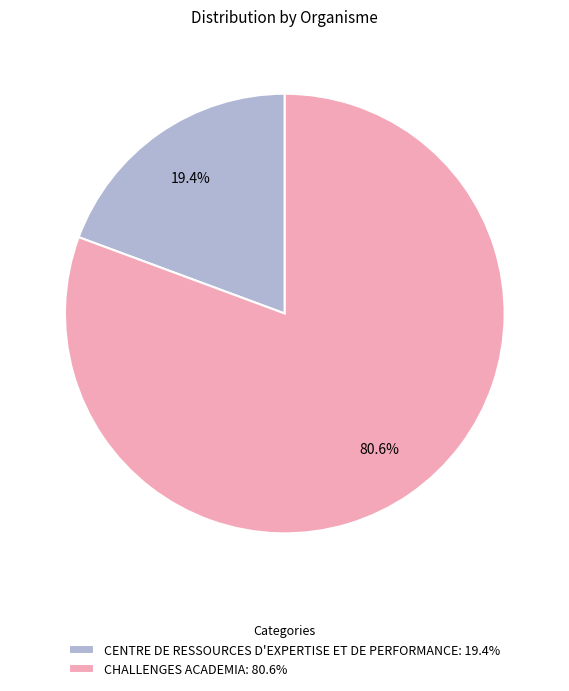

Which slice is the largest?

CHALLENGES ACADEMIA